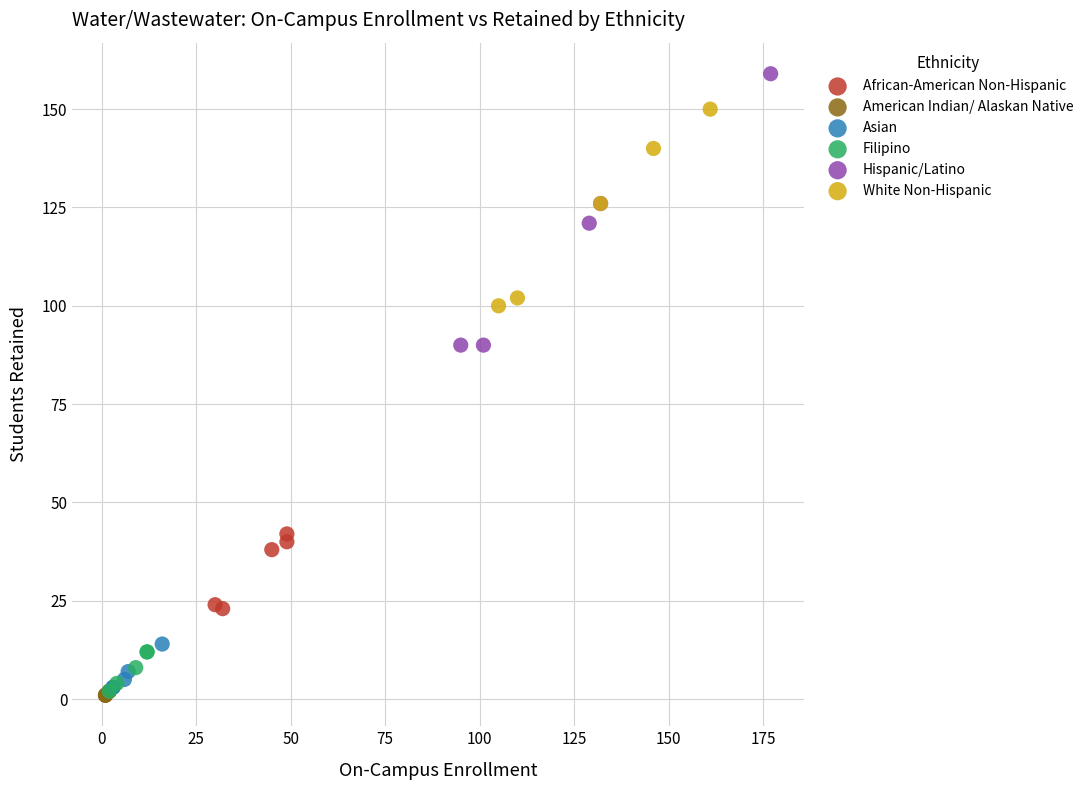

Which series has the widest spread of Y values?

Hispanic/Latino